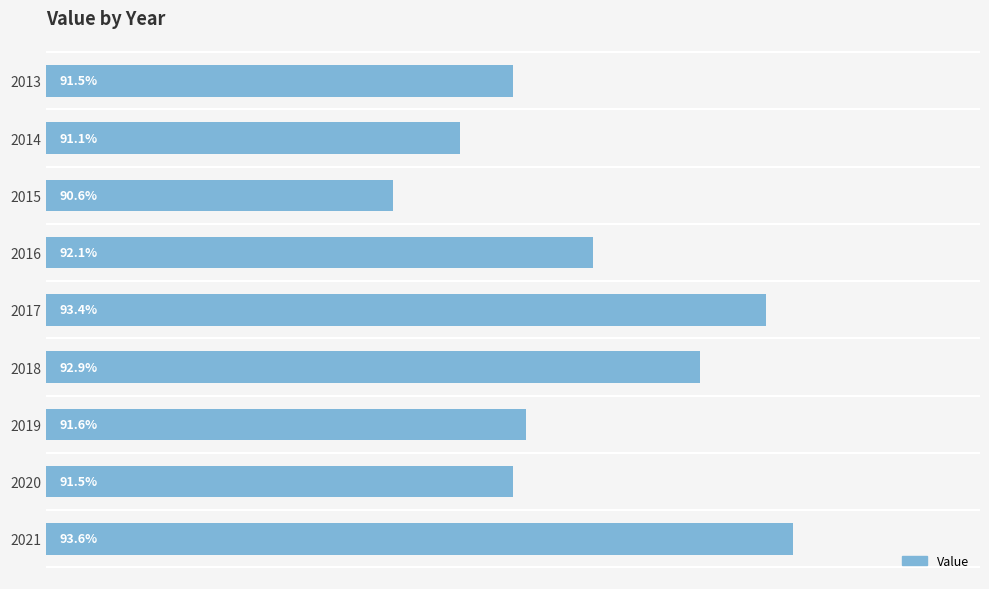

Are the bars horizontal?

Yes